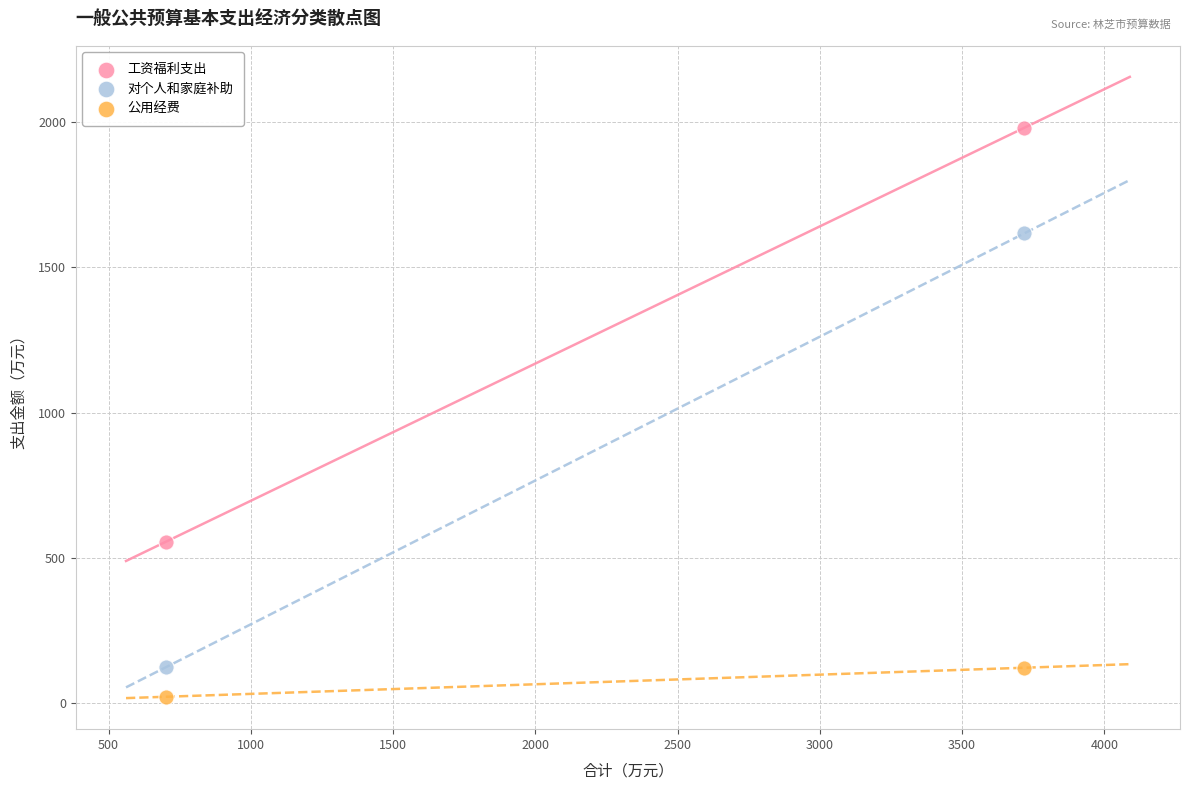

Across all data points, what is the range of Y values (max minus min)?

1957.3